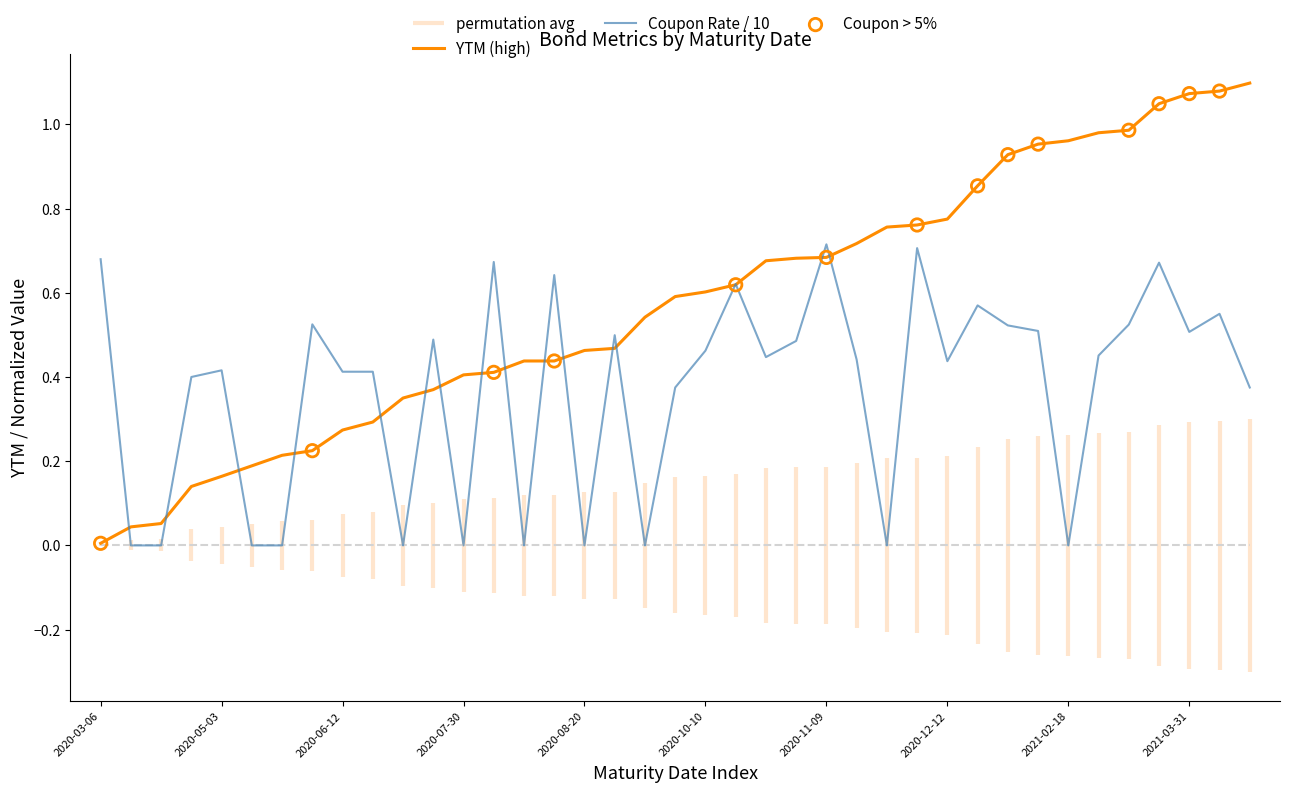

Which series reaches the maximum Y coordinate?

YTM